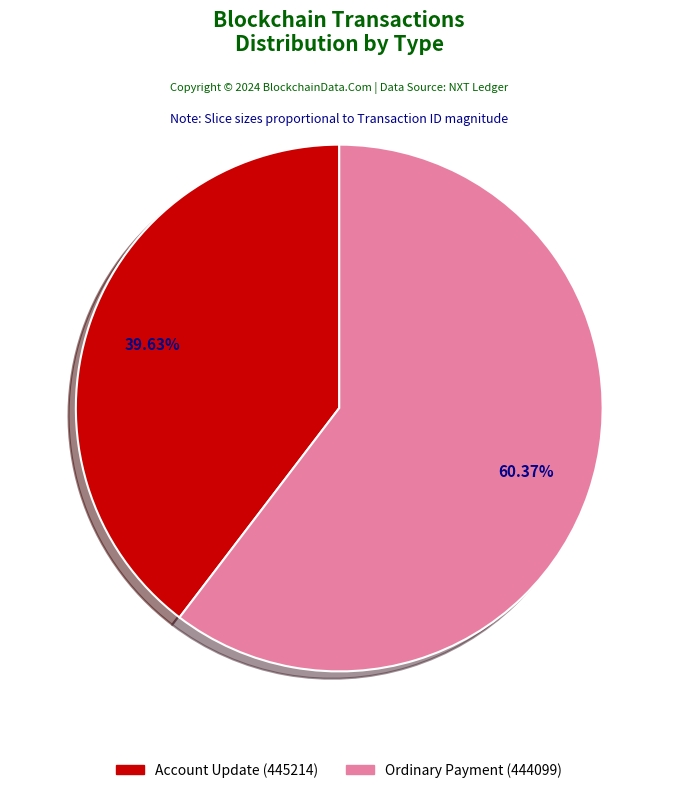

How many slices are in this pie chart?

2